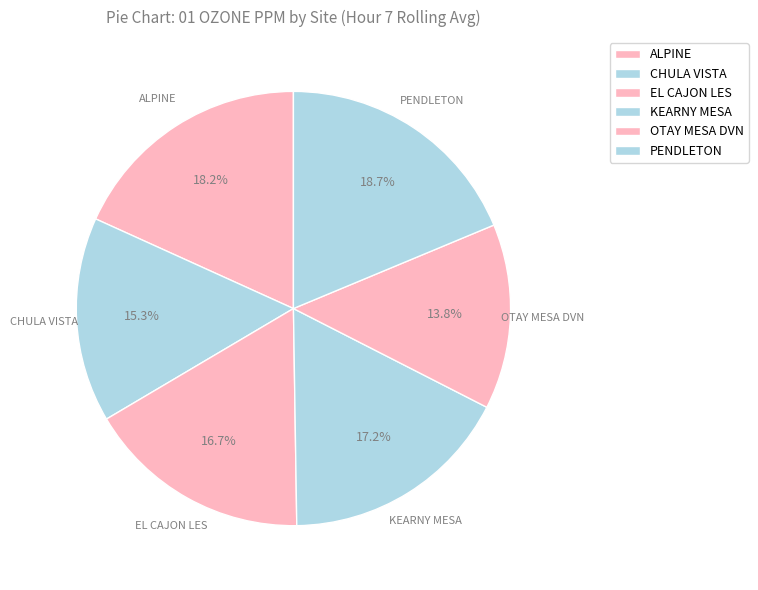

Count the number of slices in the pie.

6